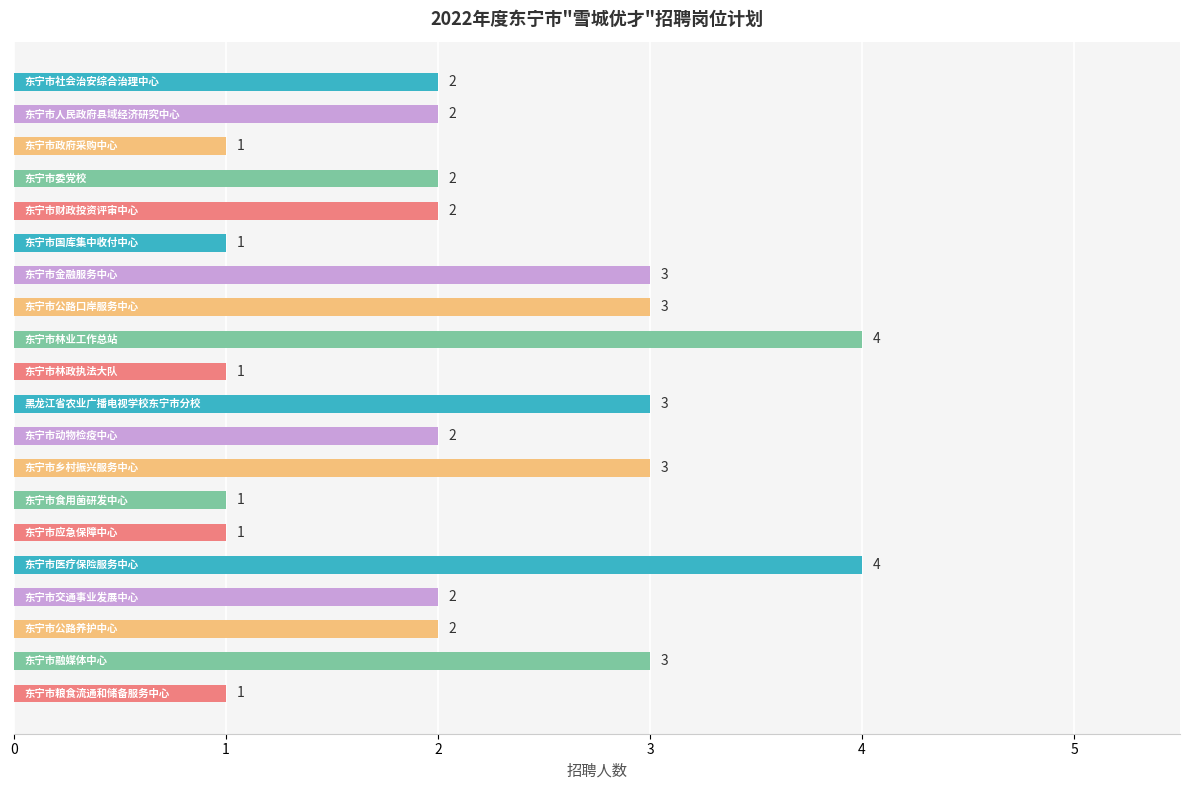

How many data points does each series have?

20